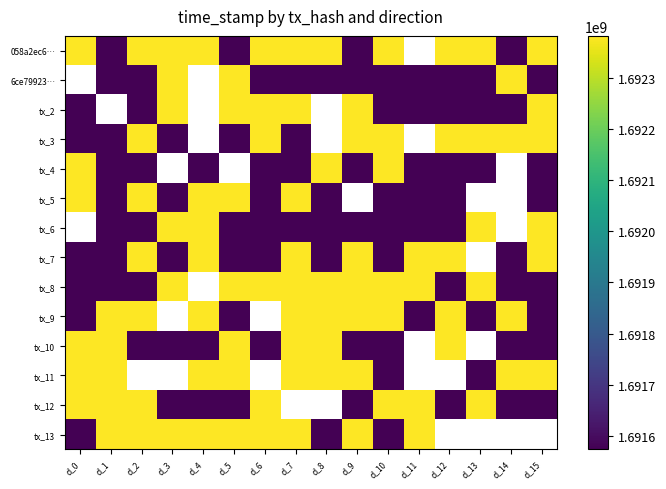

What is the minimum value shown in the chart?

1691574417.0